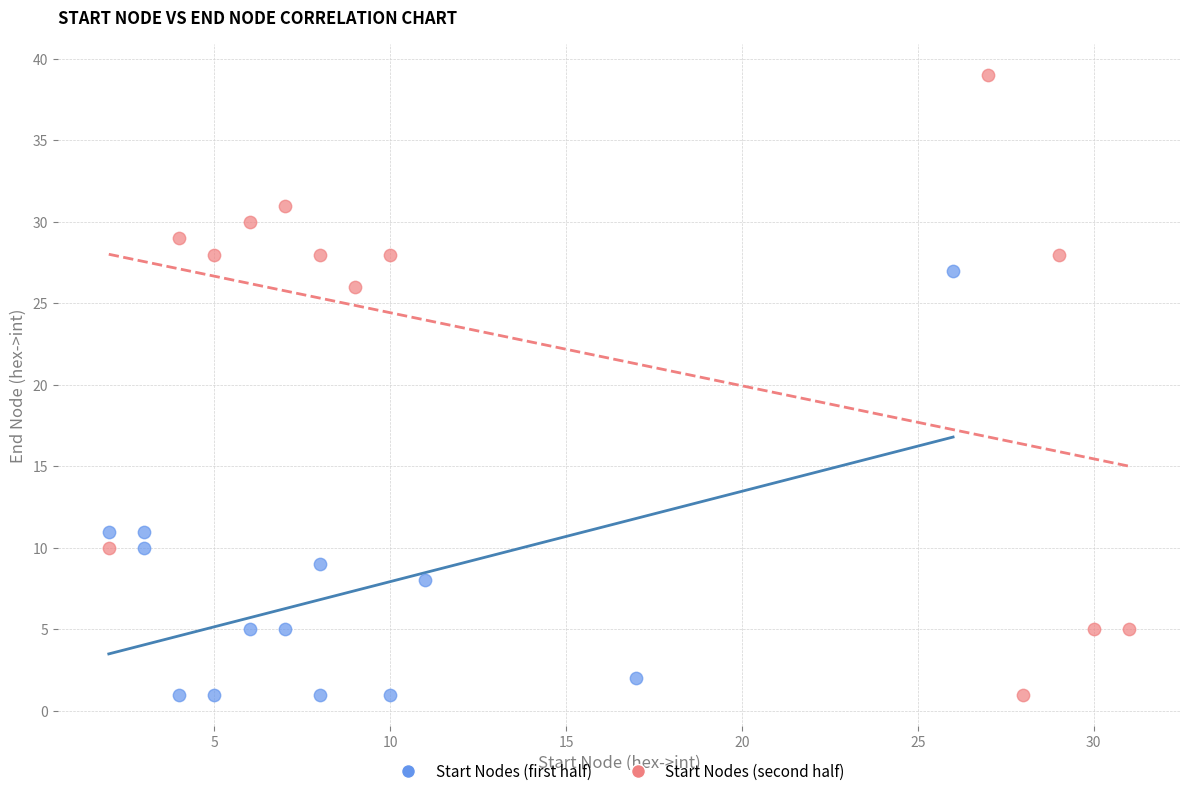

What are all the series names shown in the legend?

Start Nodes (first half), Start Nodes (second half)